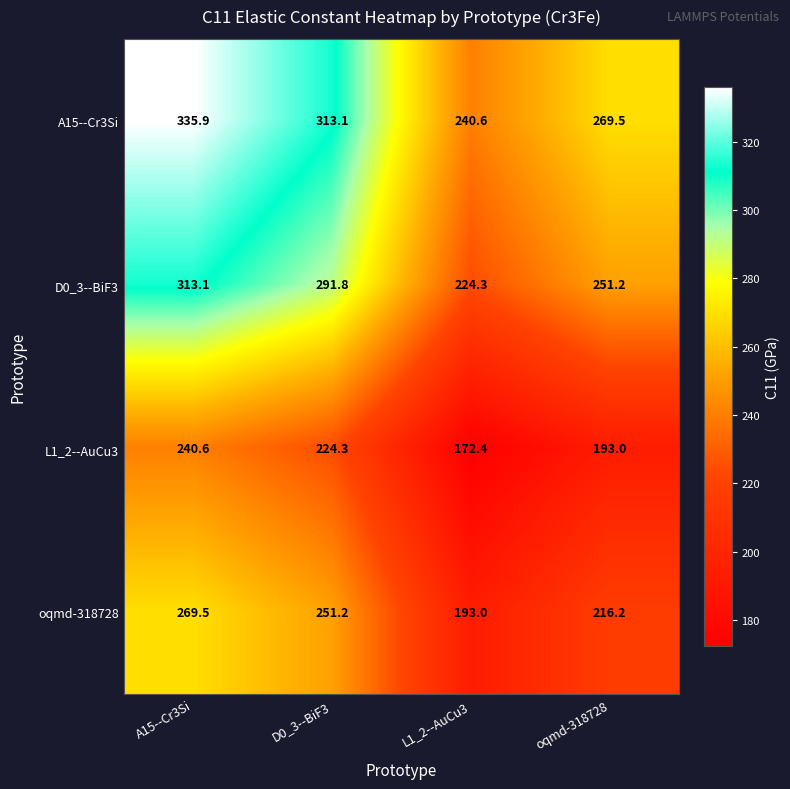

What is the minimum value shown in the chart?

172.4